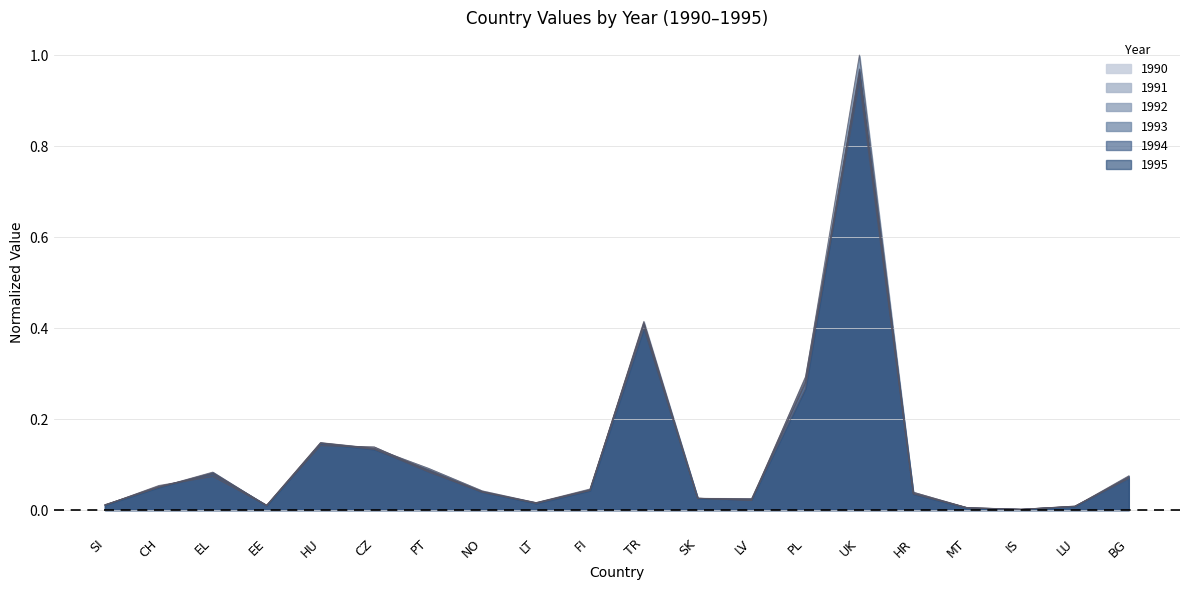

True or false: 1994 has a value of 0.3 at PL.

True